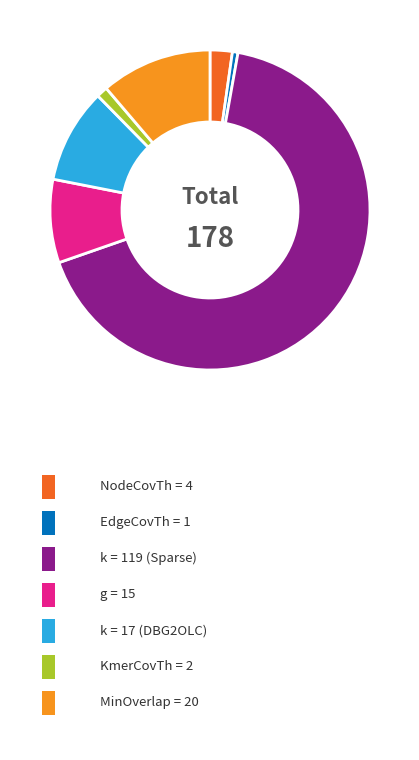

Is there any slice that represents more than half of the pie?

Yes